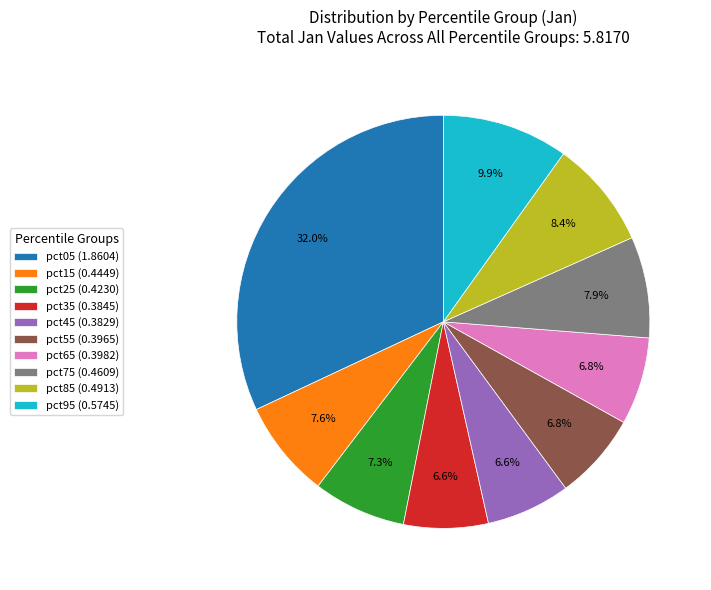

Combined, what portion of the pie is pct65 (0.3982) and pct05 (1.8604)?

38.8%